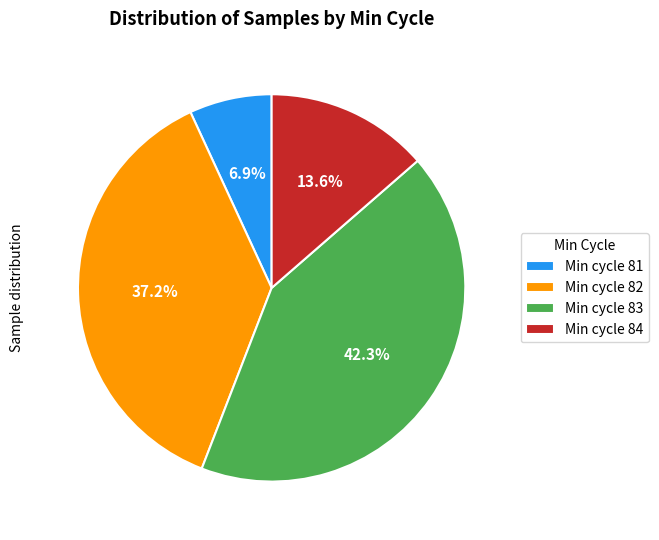

Which category has the biggest portion of the pie?

Min cycle 83